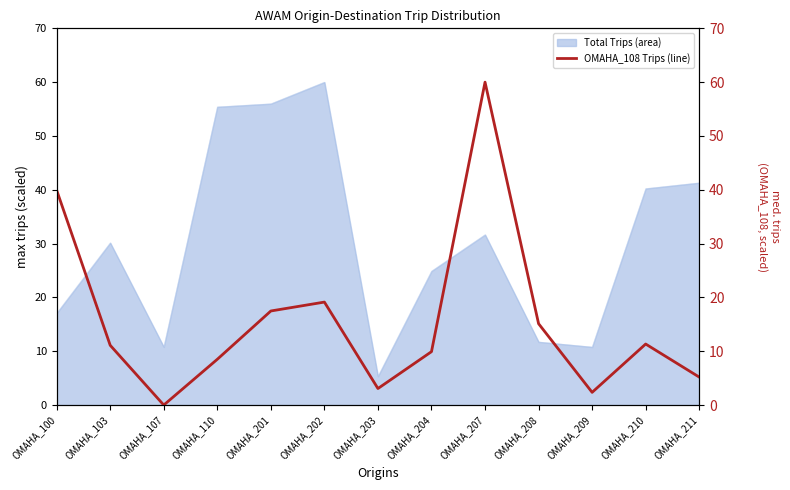

Is it true that the value at OMAHA_204 is 9.9?

True